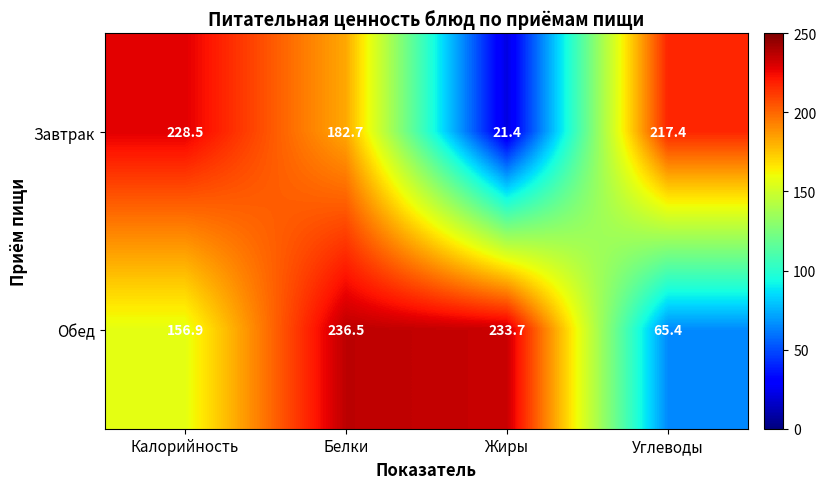

Which series has the largest range (max minus min)?

Завтрак